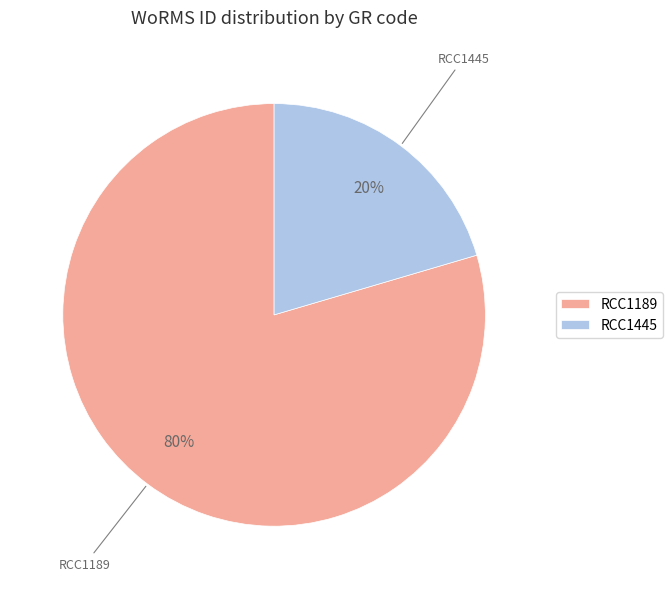

True or false: RCC1445 accounts for 20% of the total.

True